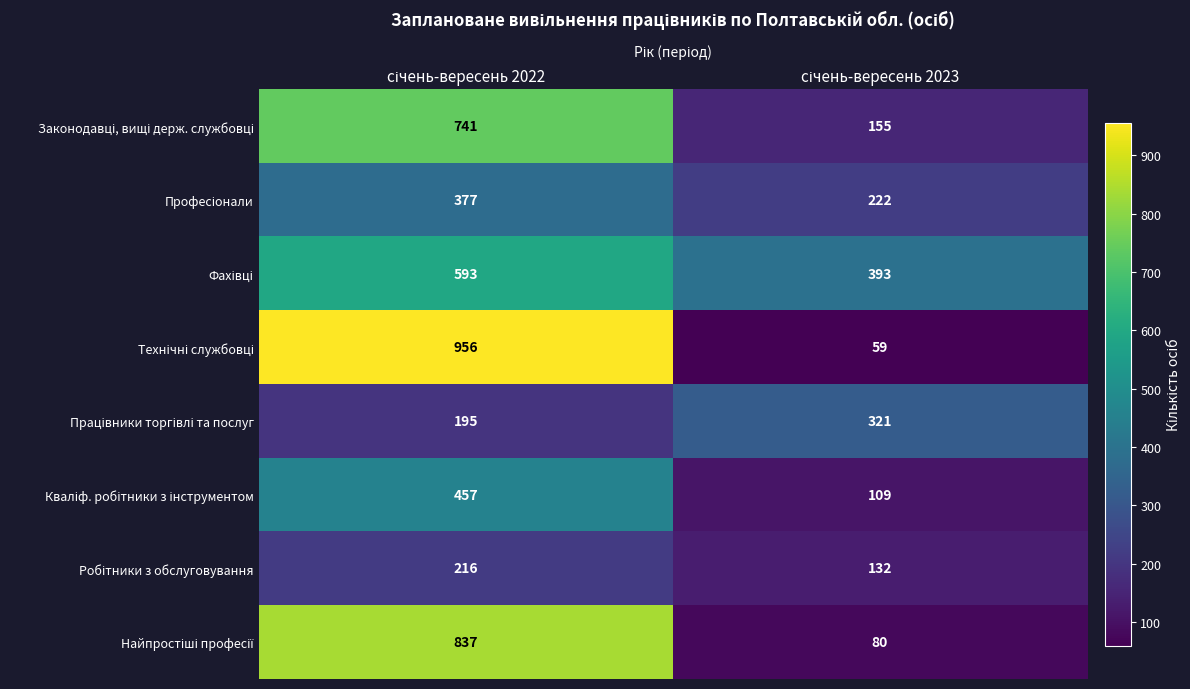

What is the minimum value shown in the chart?

59